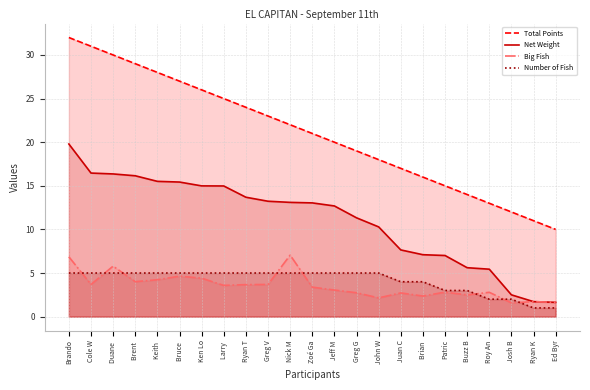

What is the total value across all series at Keith ?

52.7